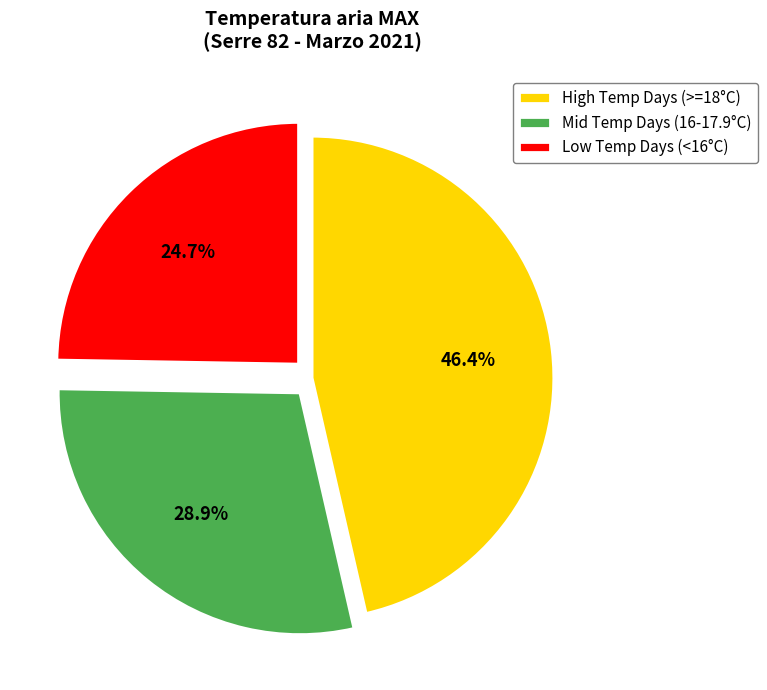

To the nearest percent, what is the average slice percentage?

33%